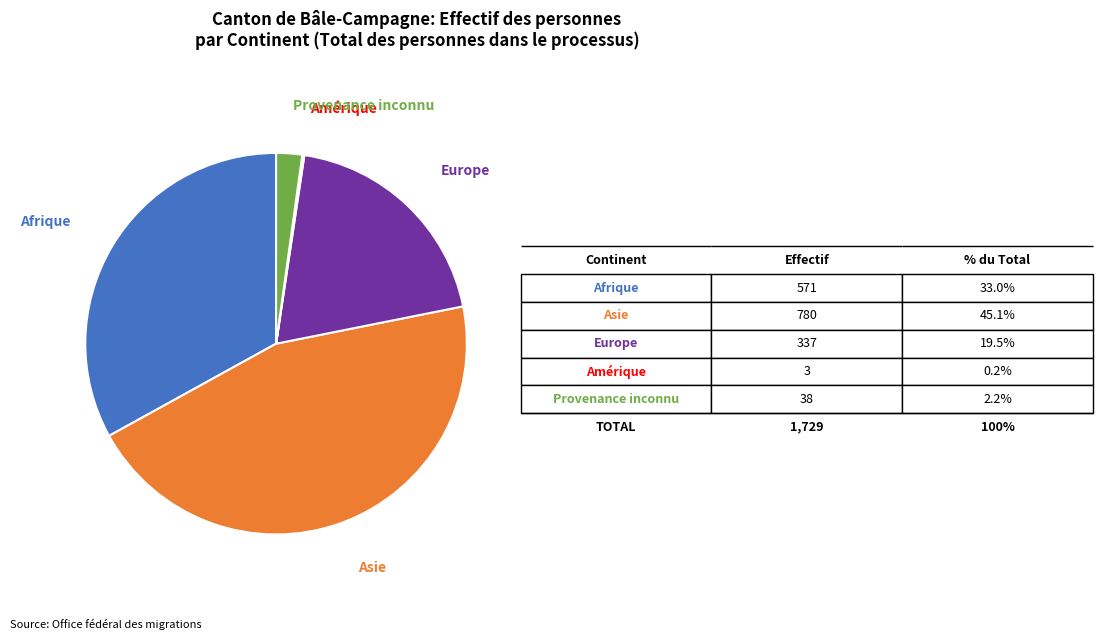

Which category has the biggest portion of the pie?

Asie